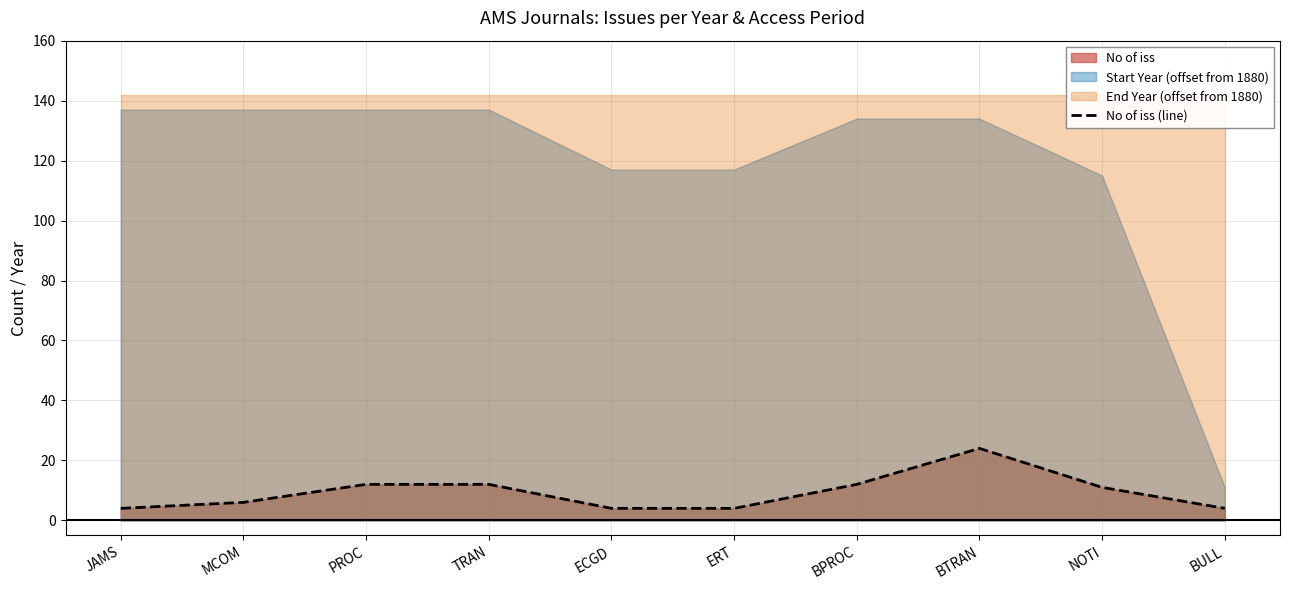

The No of iss (line) series shows 20 at TRAN. True or false?

False